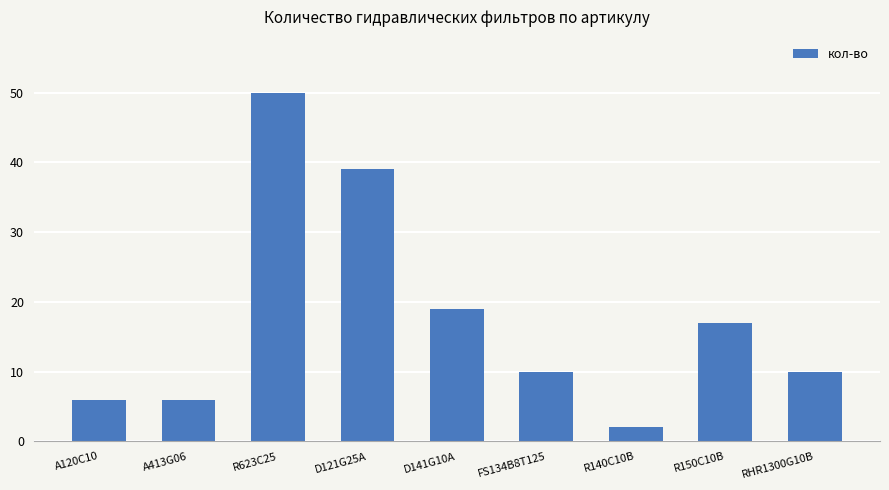

What is the value of the 2nd bar from the left?

6